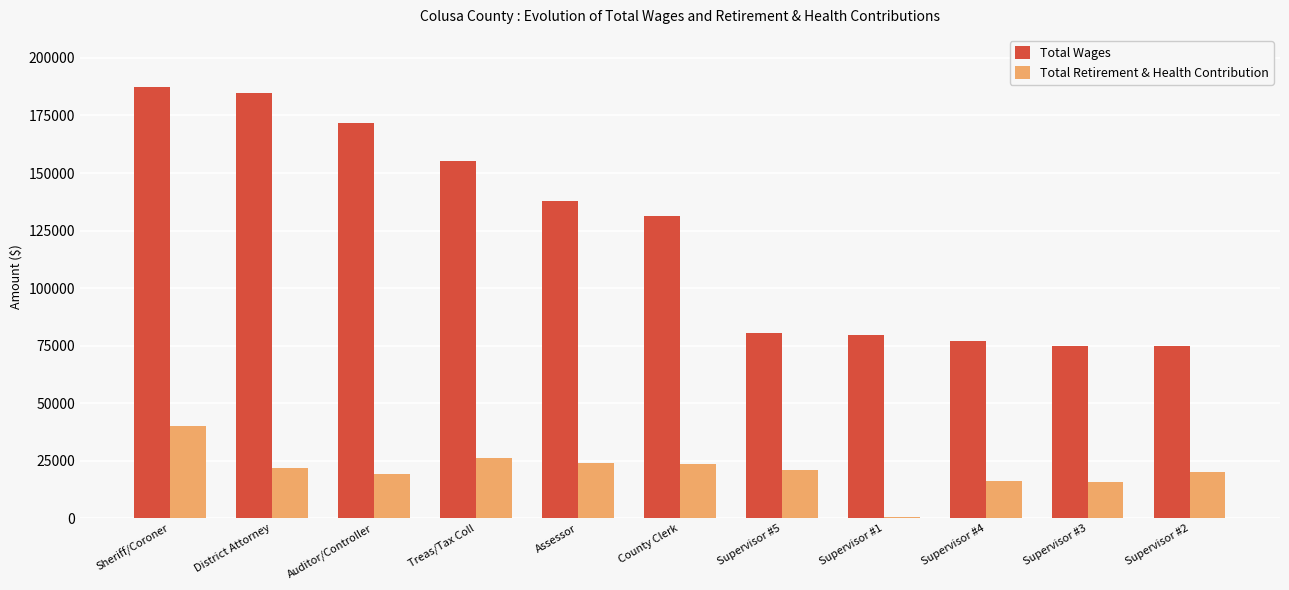

What is the total value across all series at Sheriff/Coroner?

227842